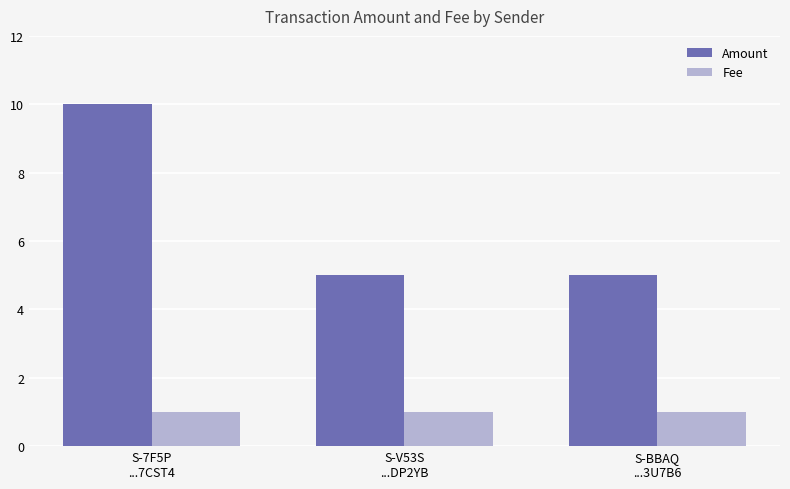

What is the minimum value for Fee?

1